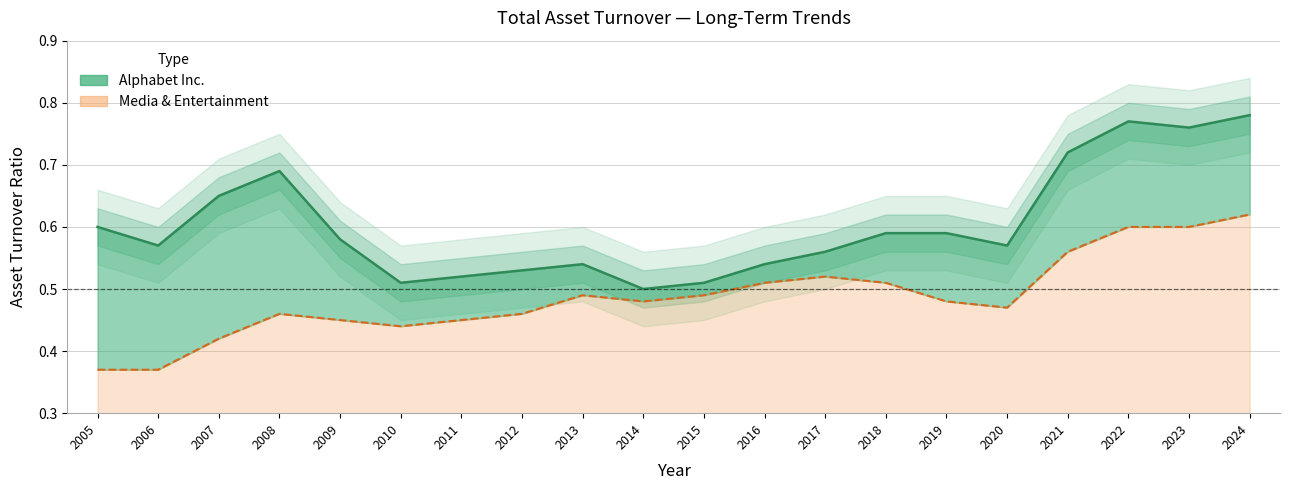

What is the value of the Alphabet Inc. point at the 2nd from the left?

0.6